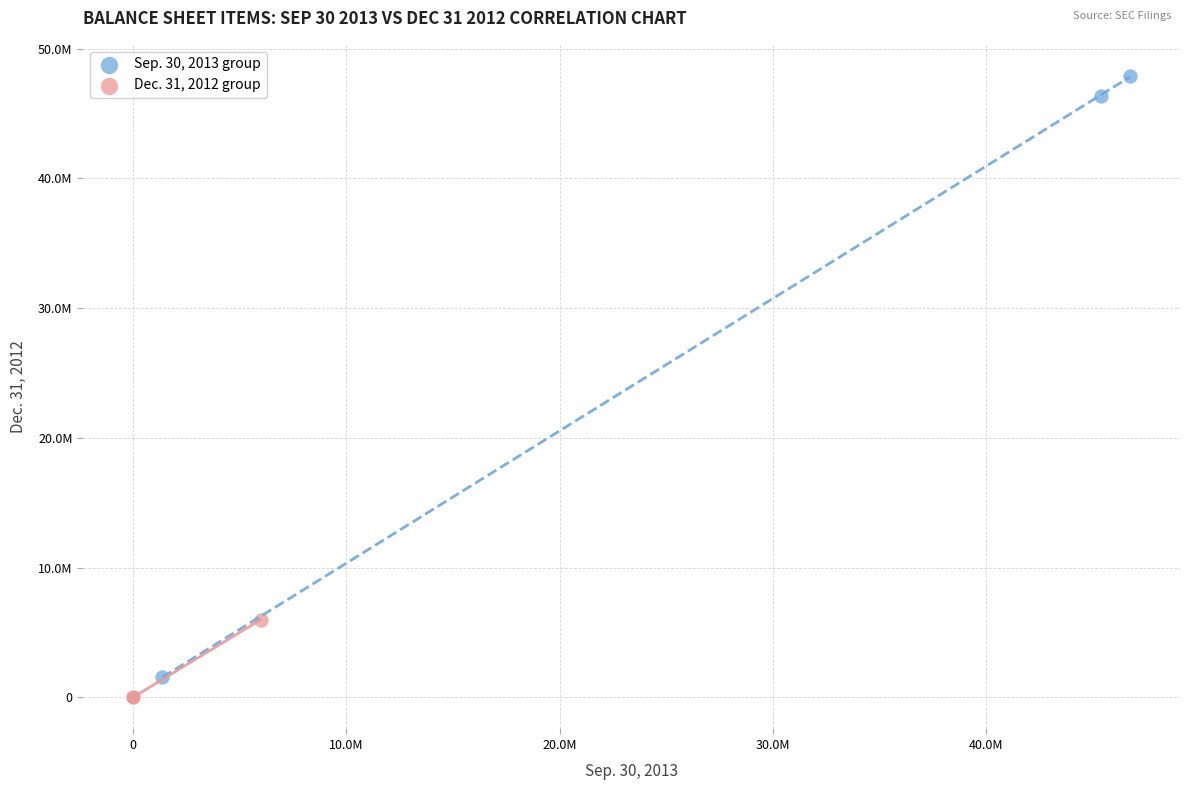

Which series has the largest Y range (max minus min)?

Sep. 30, 2013 group